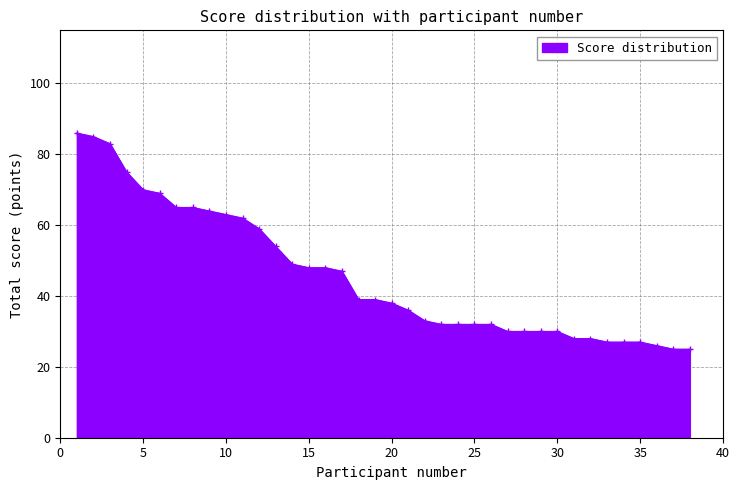

What is the difference between the second highest and minimum values?

60